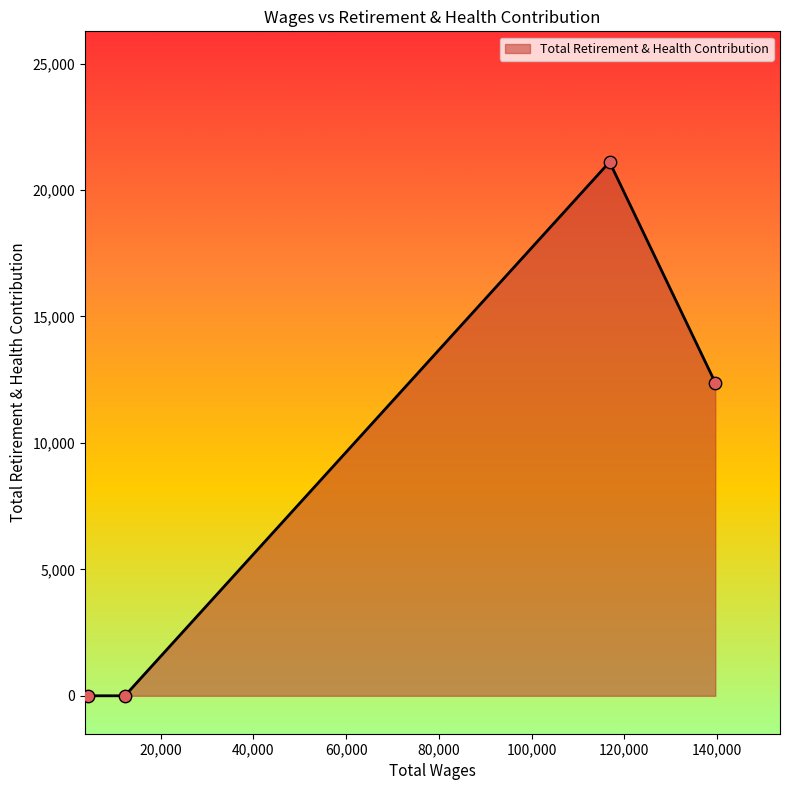

True or false: the data has more than 0 interior local peaks.

True